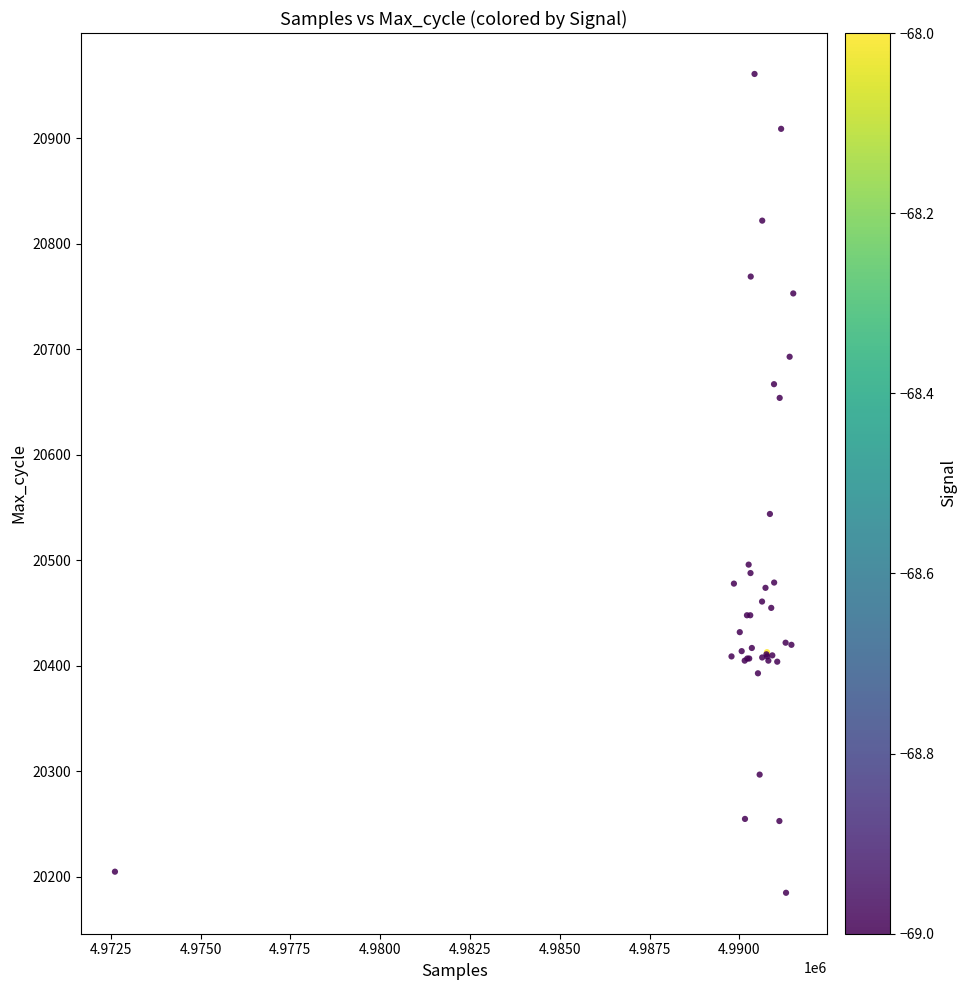

What Y value in the scatter plot is closest to 20573?

20544